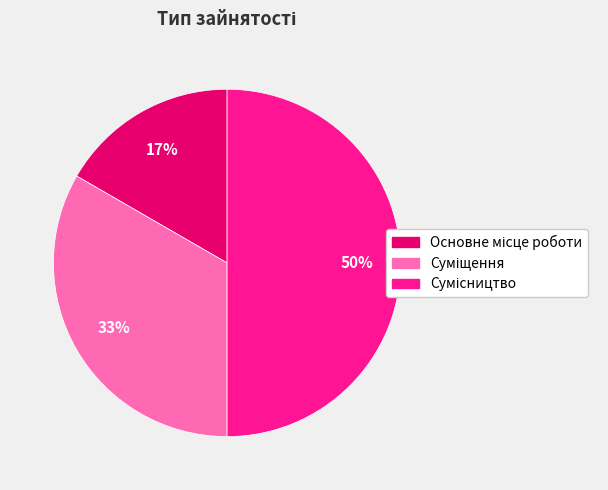

How many slices are in this pie chart?

3